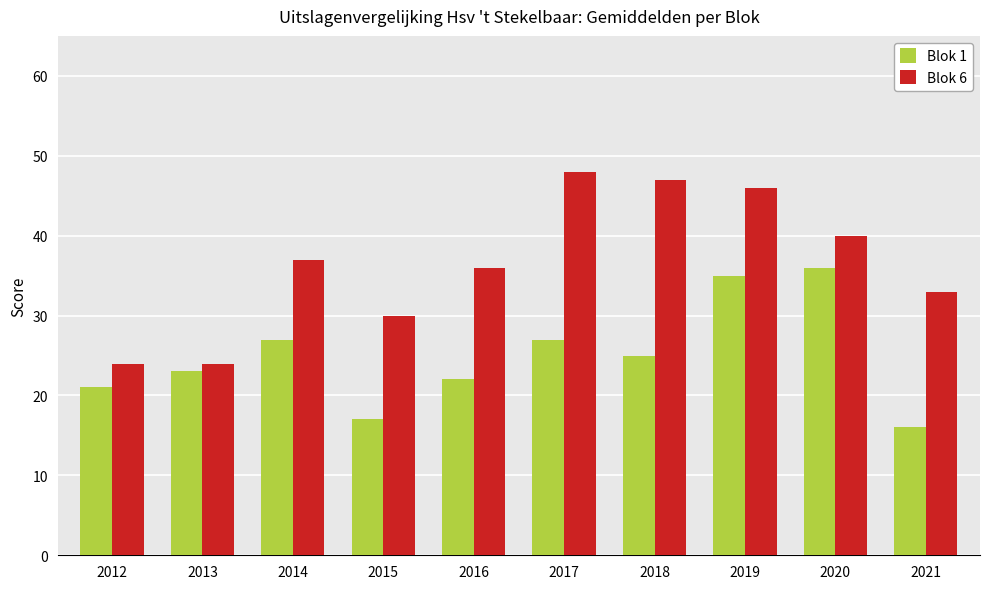

At 2017, list the series in order from largest to smallest.

Blok 6, Blok 1